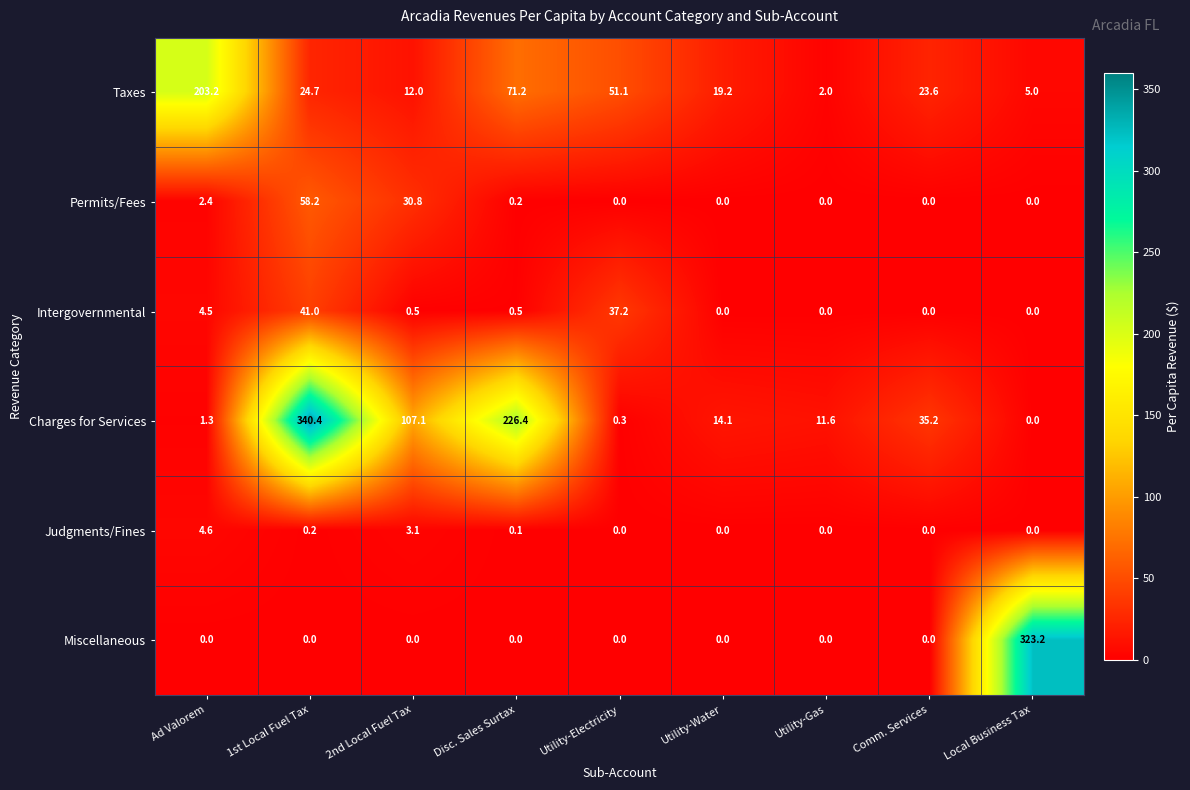

True or false: Miscellaneous has a value of 0.0 at Utility-Water.

True